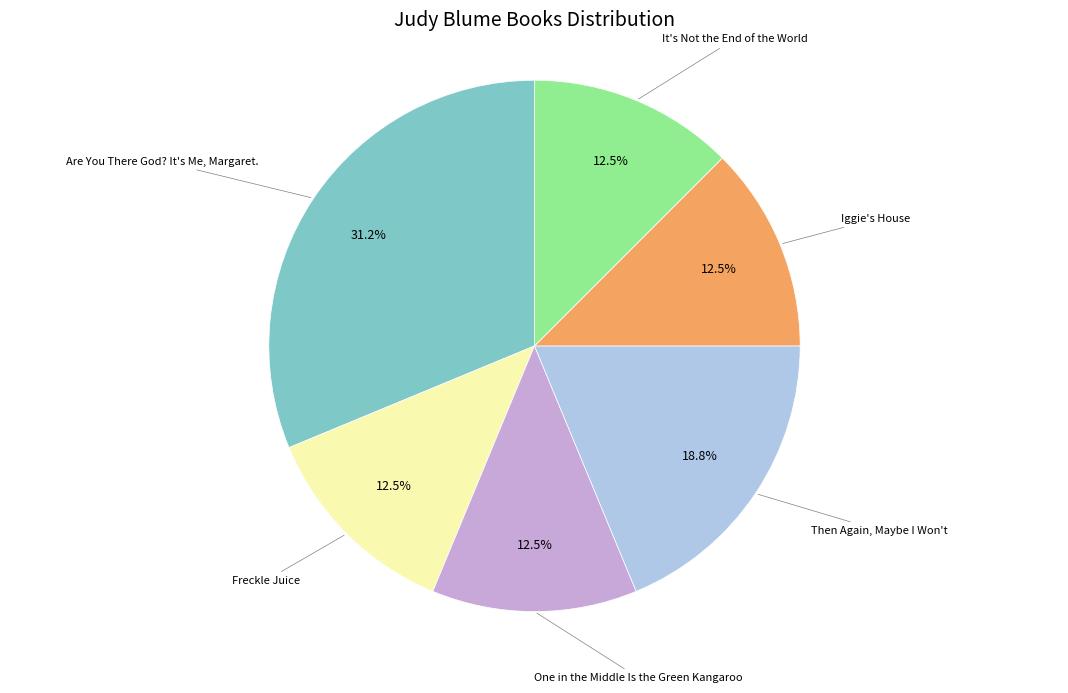

Does any single category account for the majority?

No